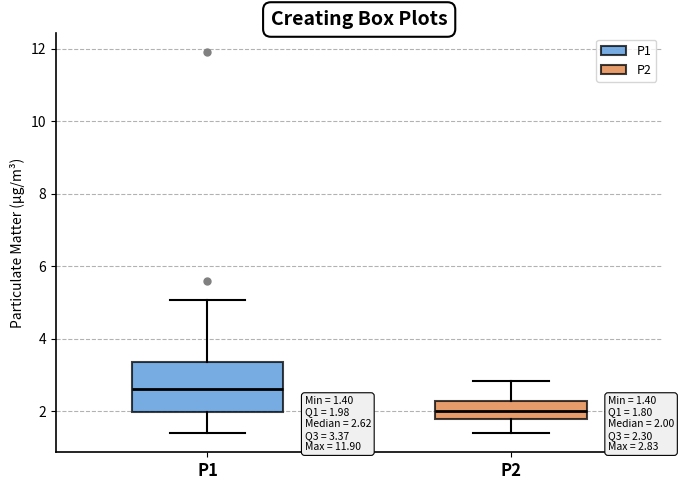

Which box is the tallest, from its lower edge to its upper edge?

P1